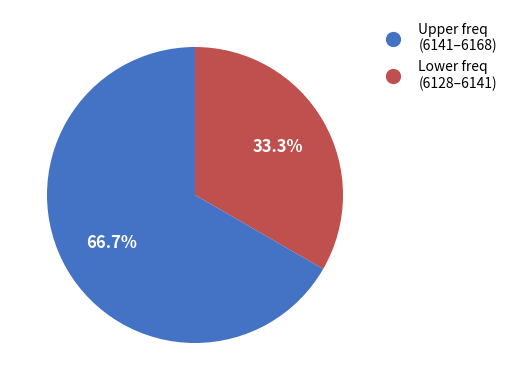

Which has a higher value, Lower freq (6128–6141) or Upper freq (6141–6168)?

Lower freq (6128–6141)